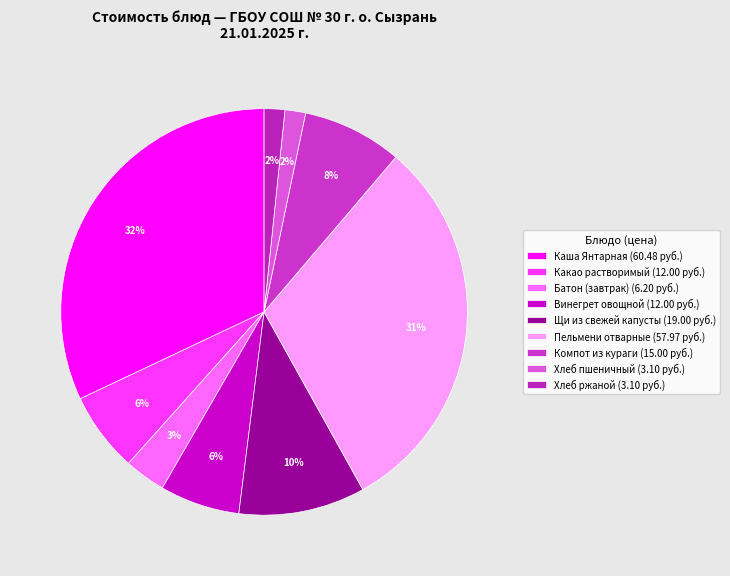

Count the number of slices in the pie.

9